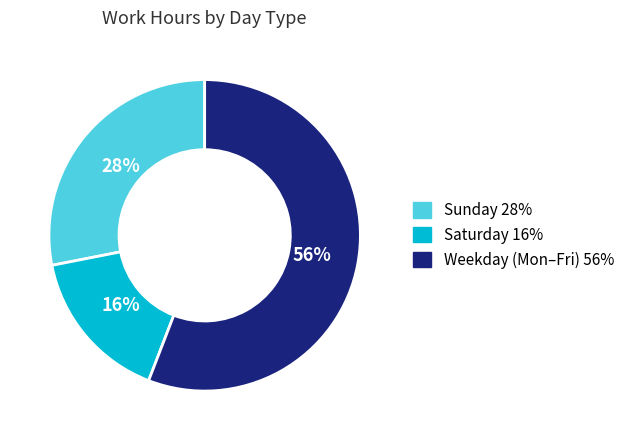

To the nearest percent, what is the difference between the largest and smallest slice percentages?

40%